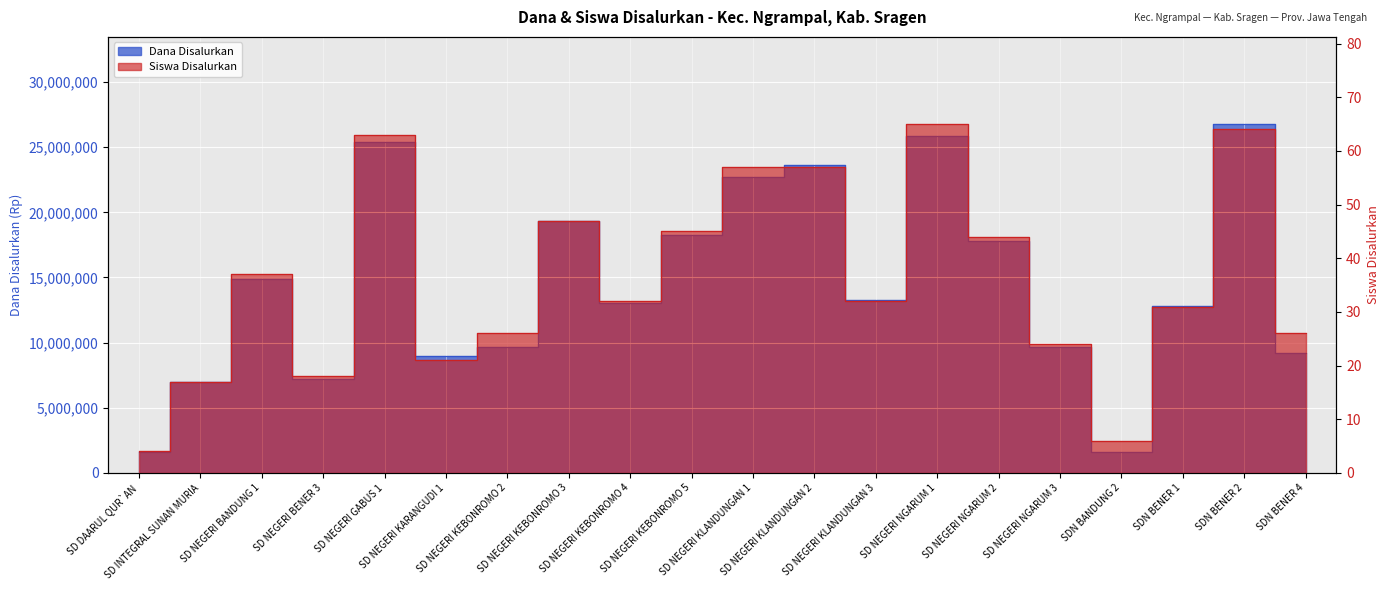

What is the average value of the Dana Disalurkan series?

14433750